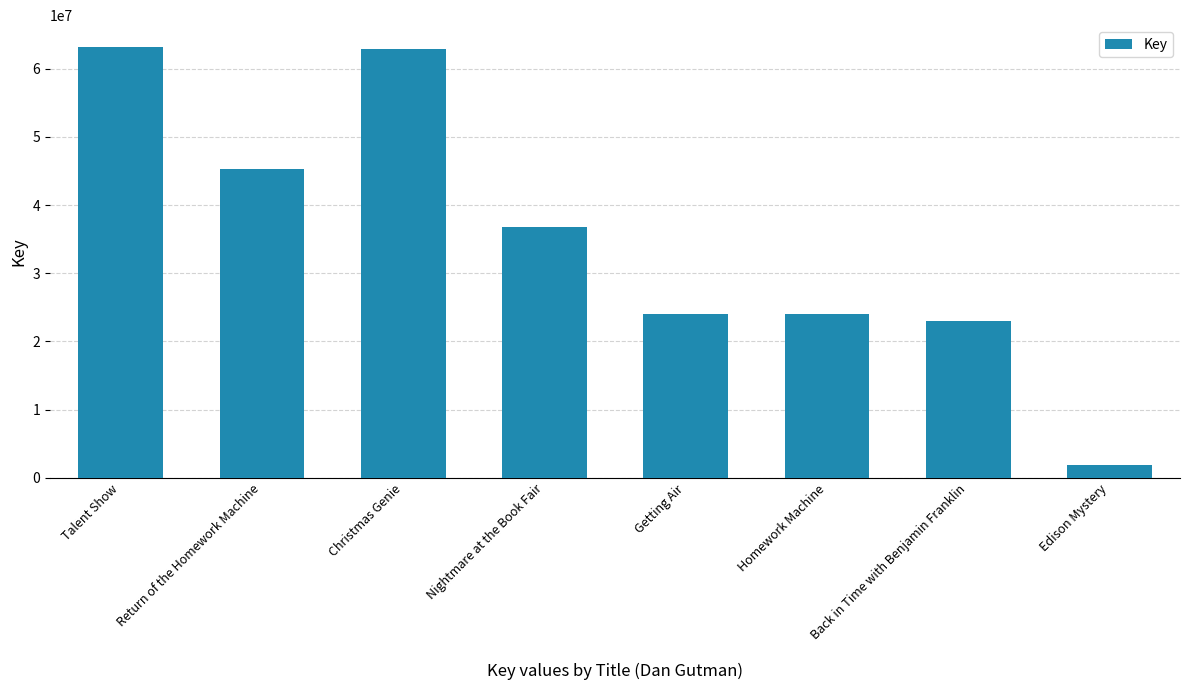

Where does the data first go above 36735225?

Talent Show